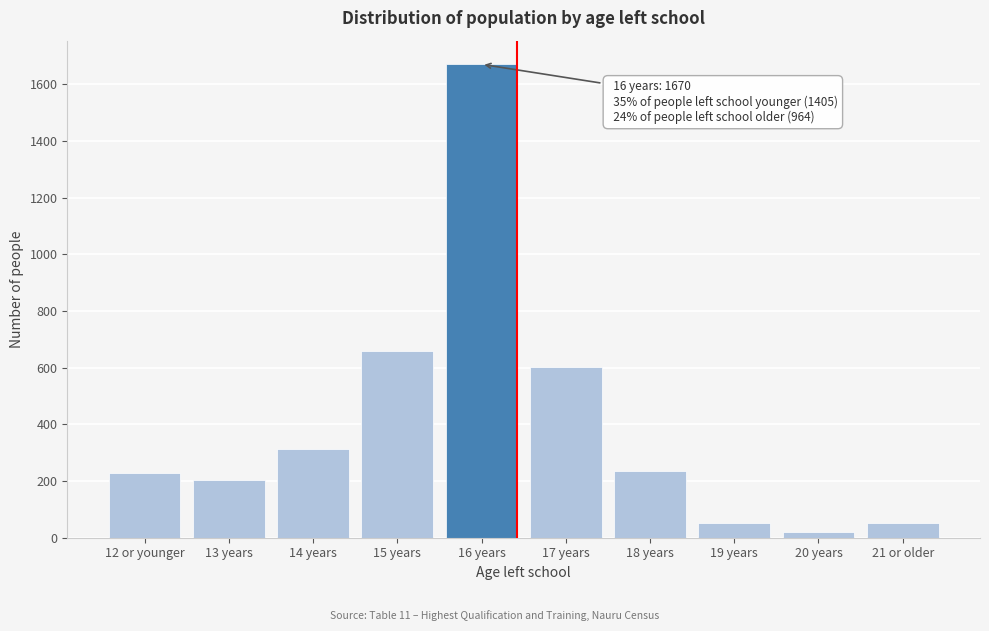

The value at 17 years is 603. True or false?

True